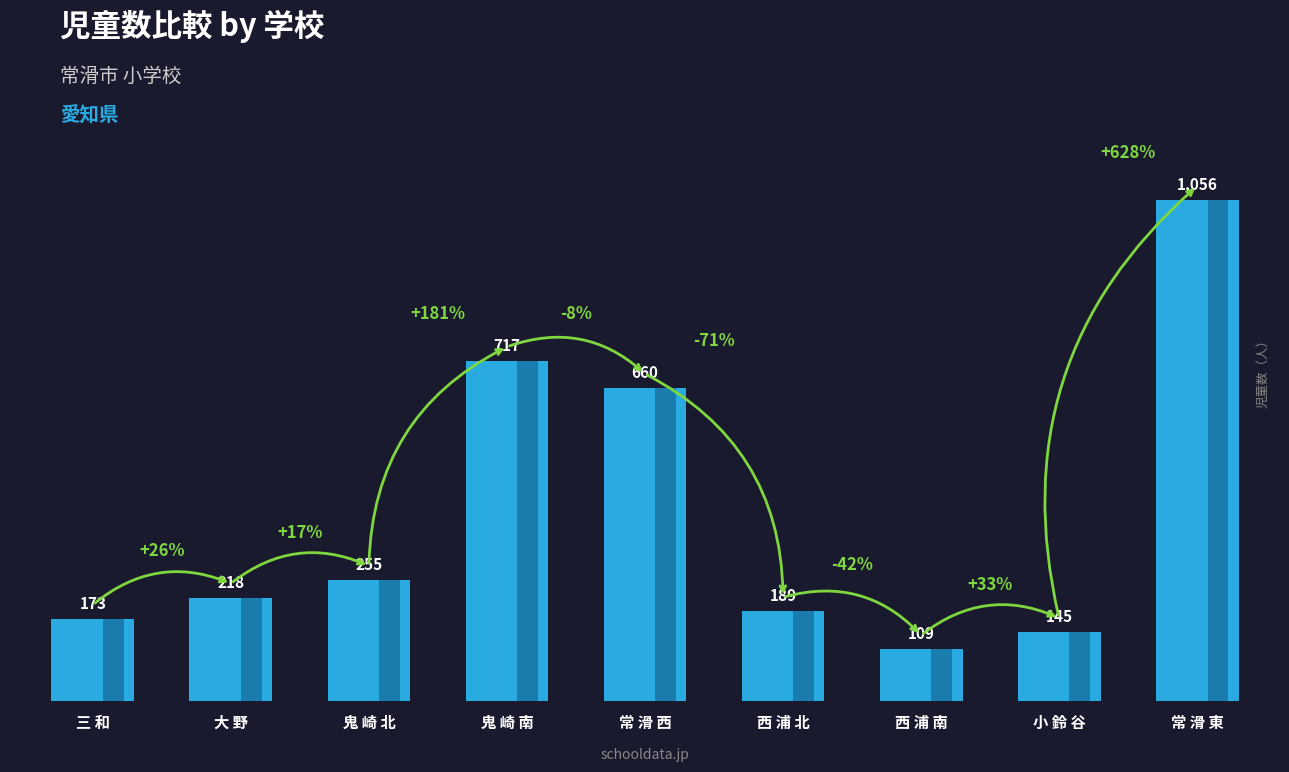

What is the label of the 5th bar from the right?

常 滑 西